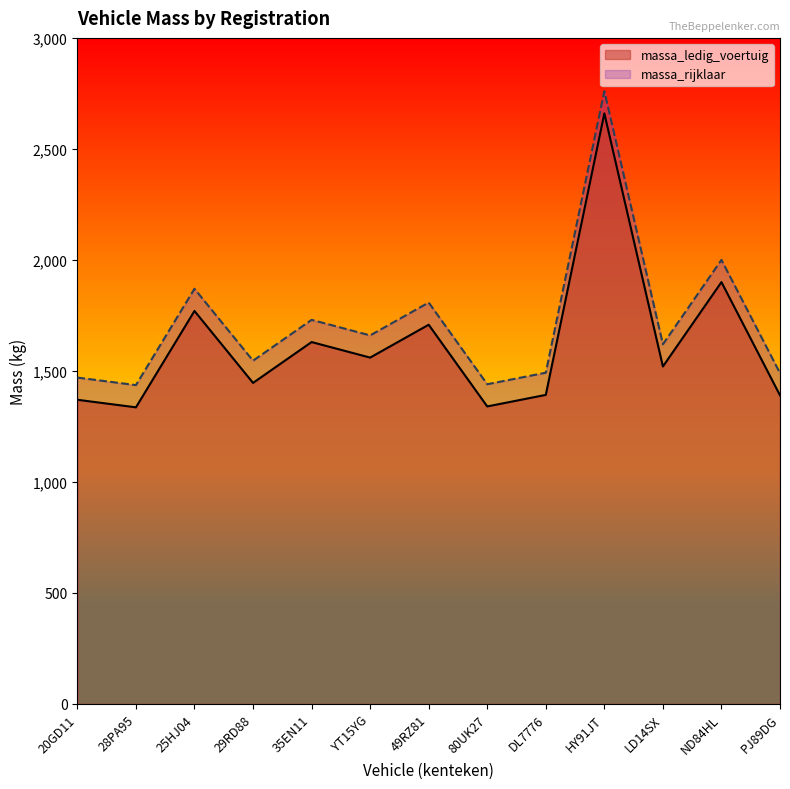

What are all the series names shown in the legend?

massa_ledig_voertuig, massa_rijklaar